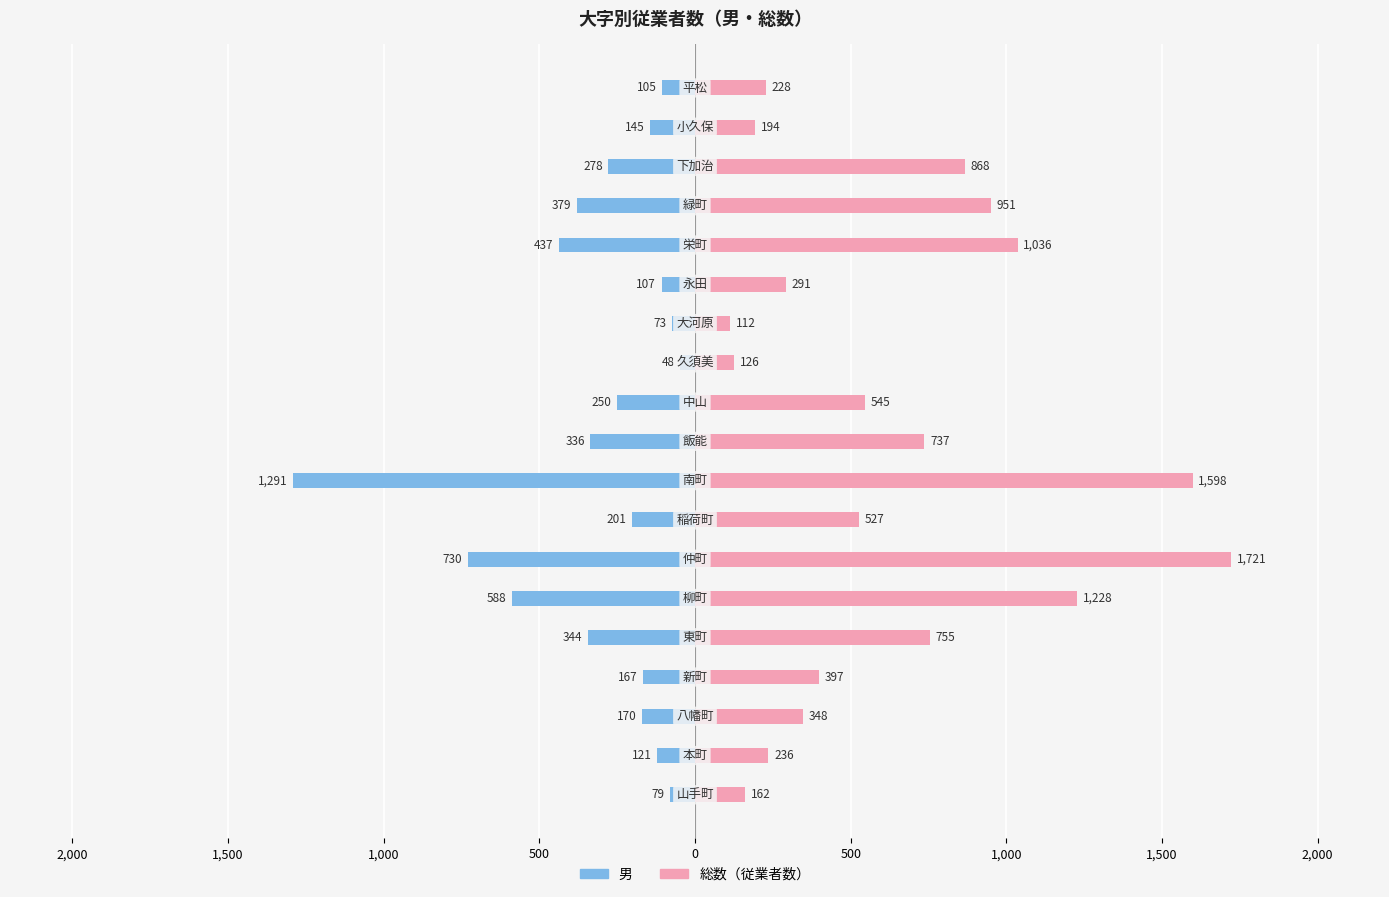

Which series has the largest total across all categories?

総数（従業者数）